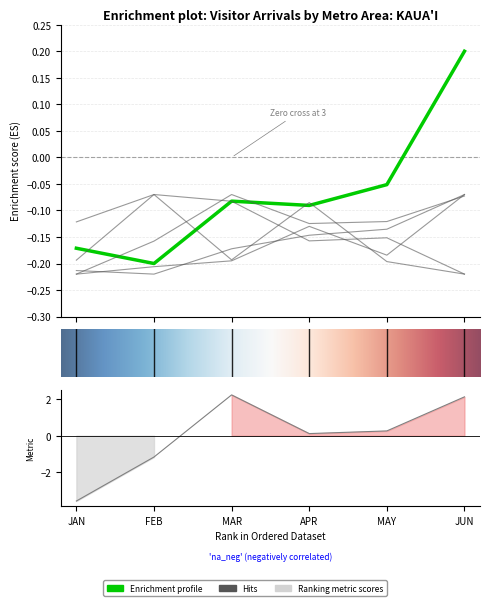

How many interior local peaks does the Portland-Vancouver-Hillsboro OR-WA series have?

2